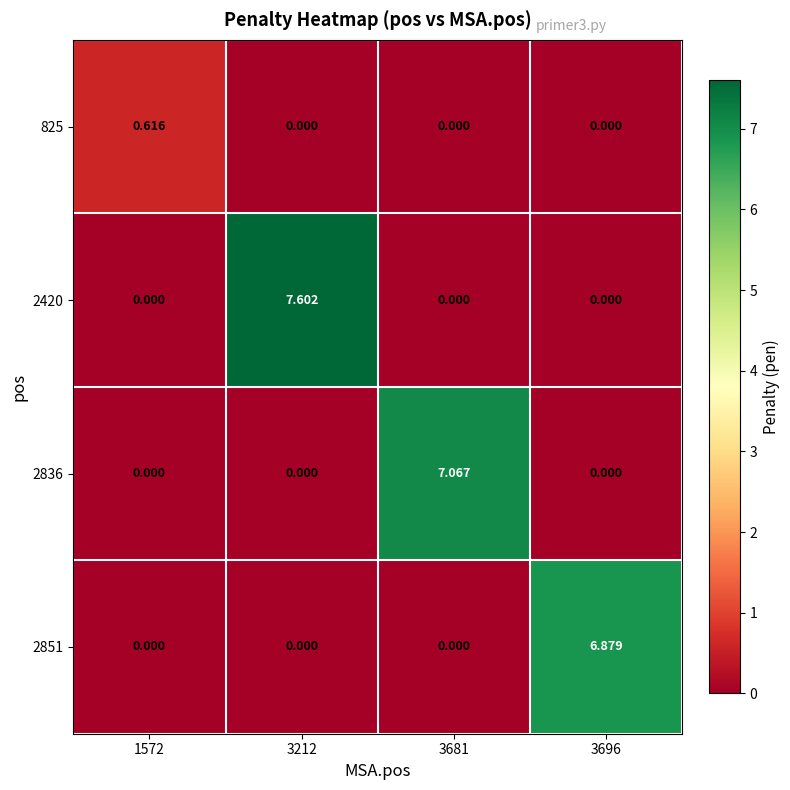

Reading left to right, transcribe all the data shown in this chart.

825: 1572=0.6	3212=0.0	3681=0.0	3696=0.0
2420: 1572=0.0	3212=7.6	3681=0.0	3696=0.0
2836: 1572=0.0	3212=0.0	3681=7.1	3696=0.0
2851: 1572=0.0	3212=0.0	3681=0.0	3696=6.9